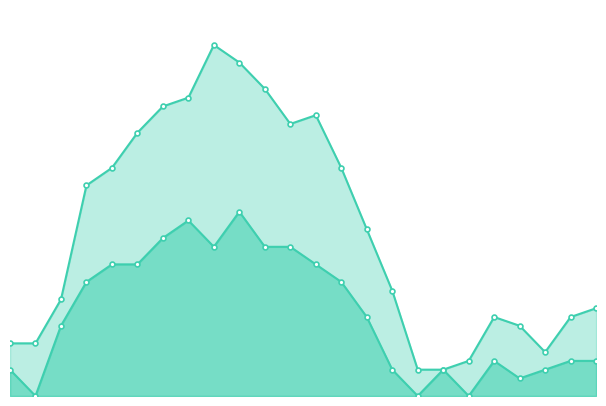

What is the sum of all Ratxa (km/h) values?

454